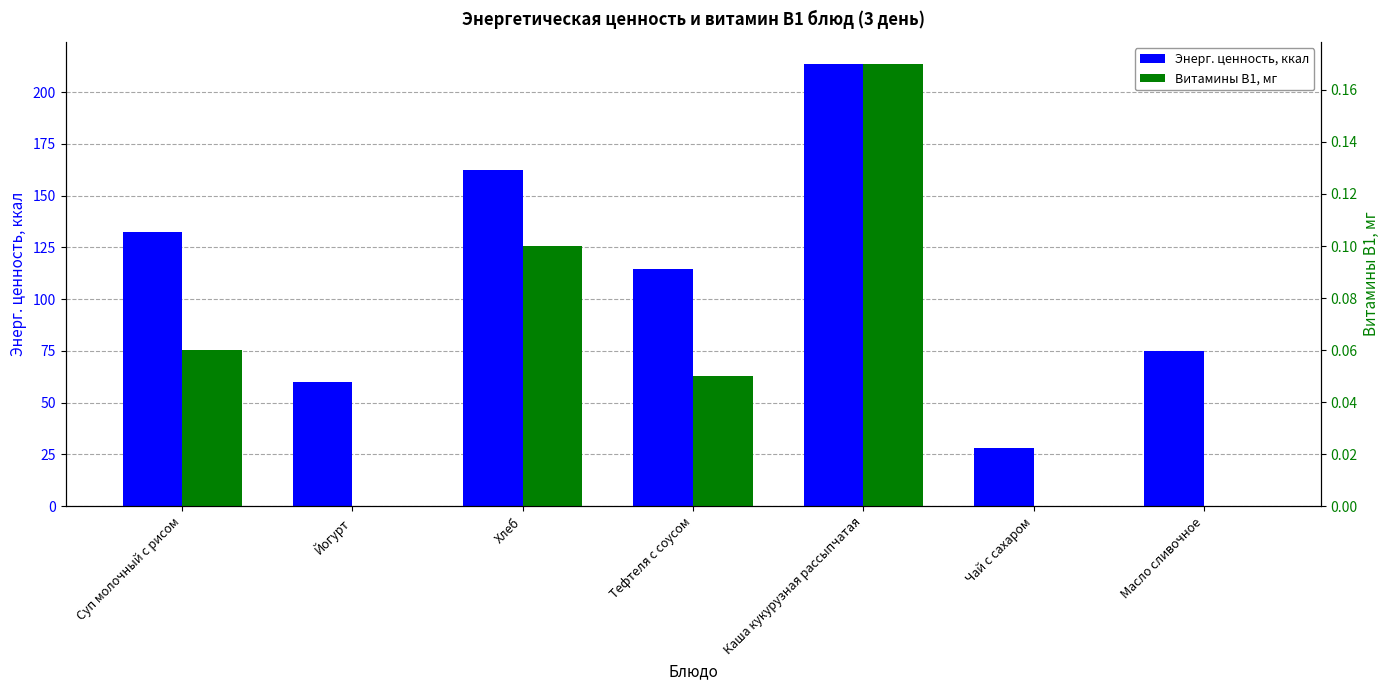

What position from the left is Чай с сахаром?

6